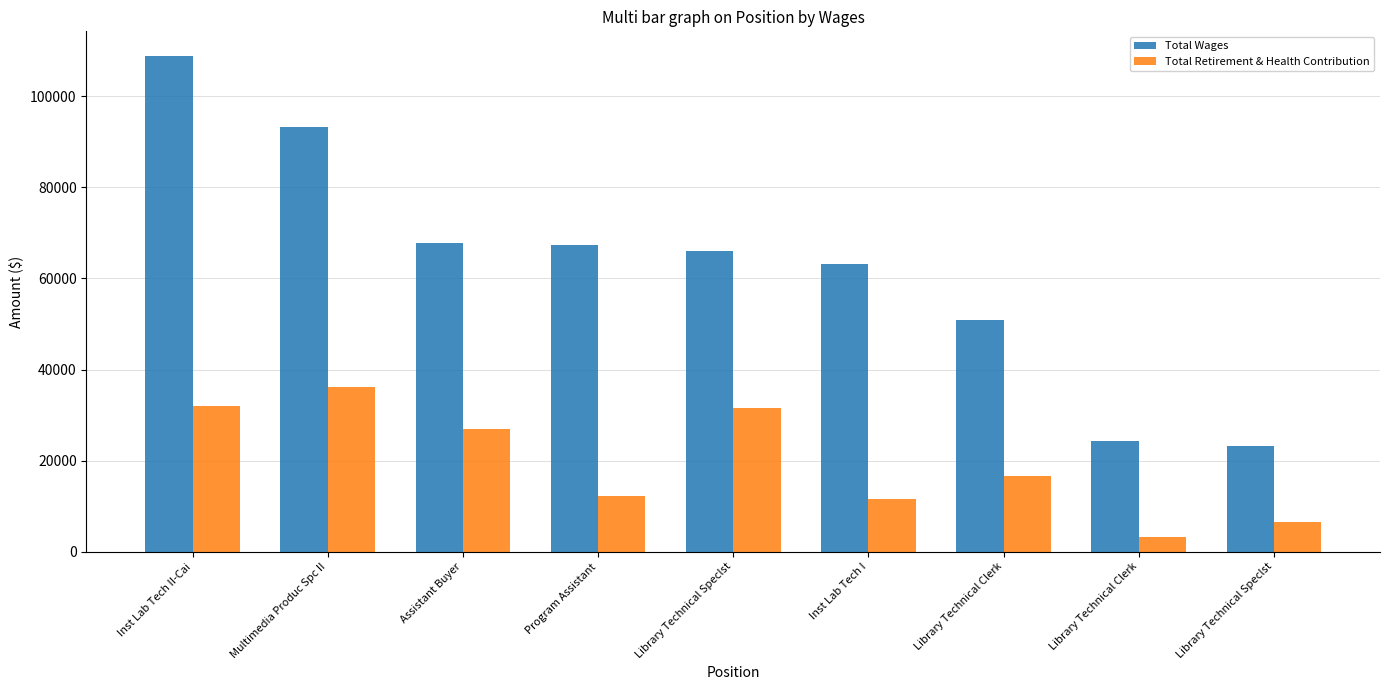

At how many categories does at least one series exceed 49996?

7